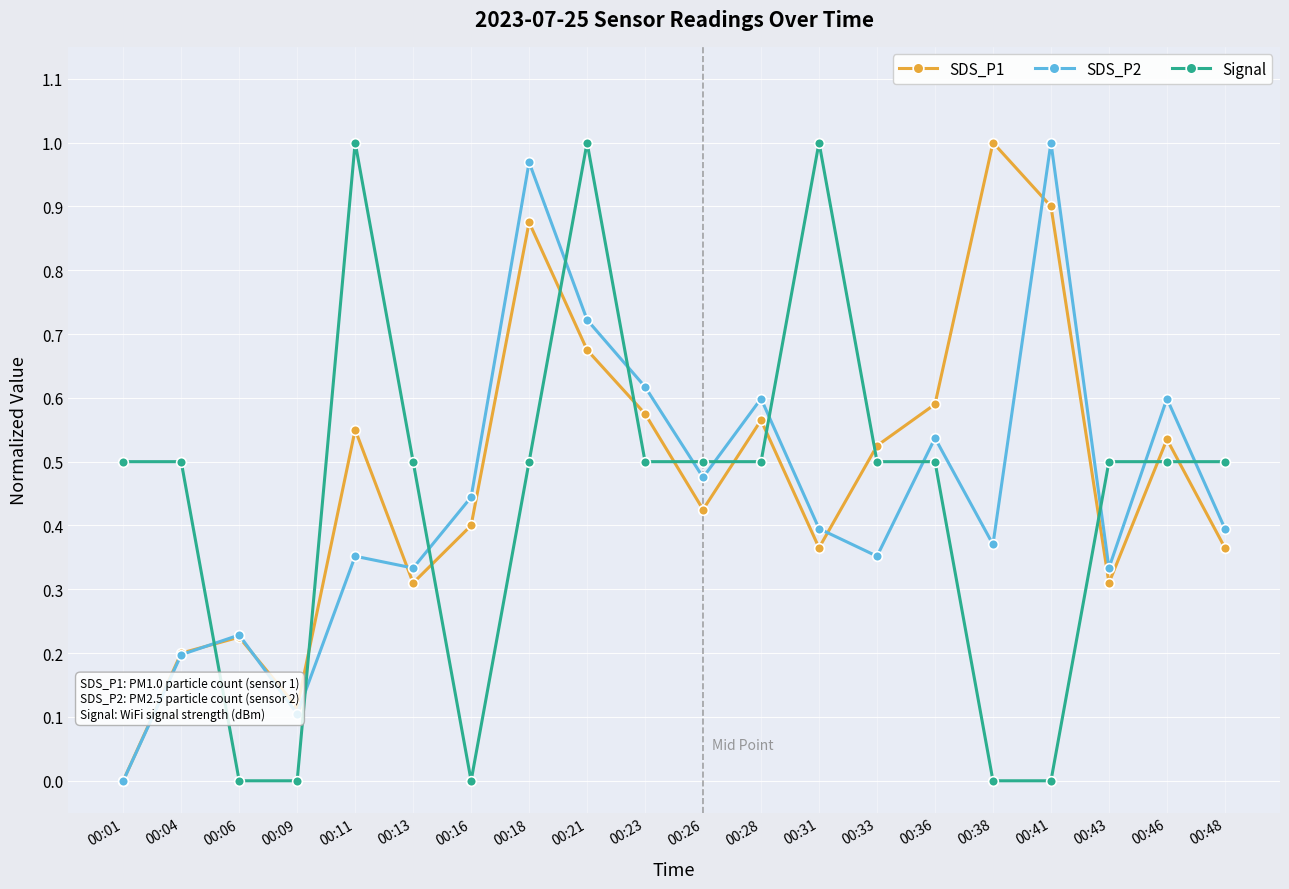

At which category does SDS_P1 reach its first local valley?

00:09